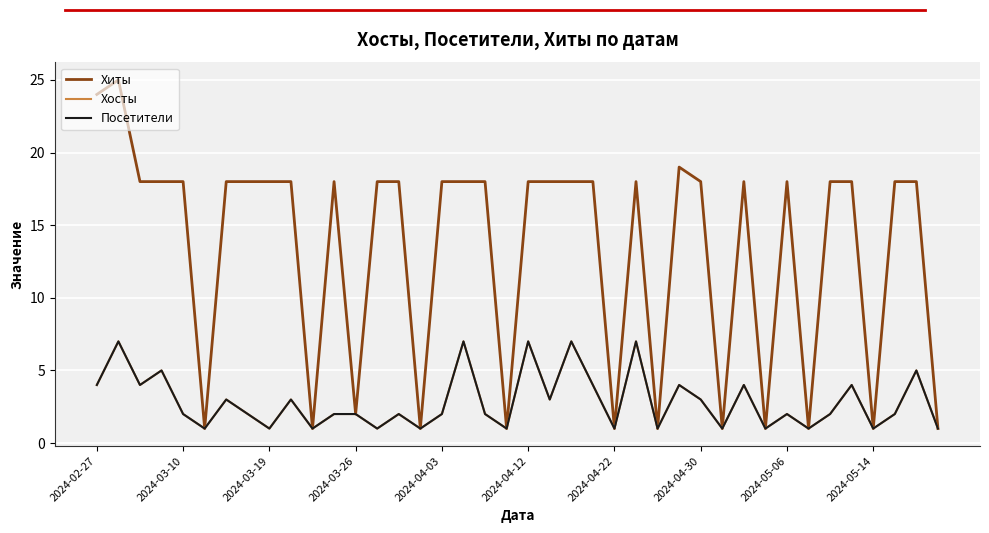

Does the chart display data point markers on the line(s)?

No